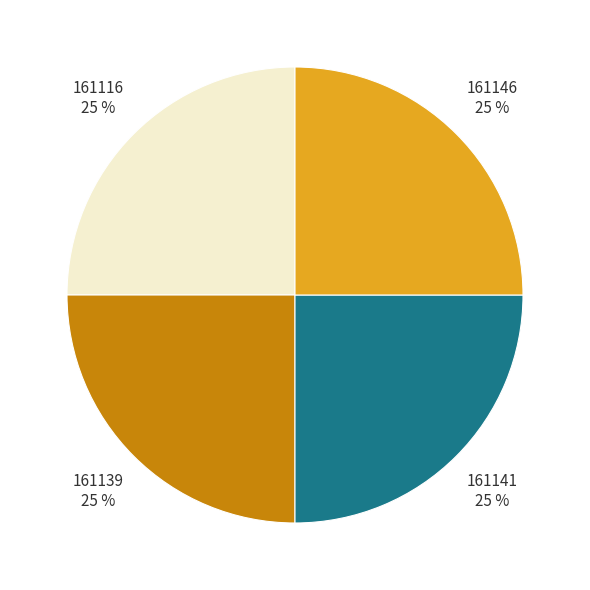

How many segments does this pie chart have?

4